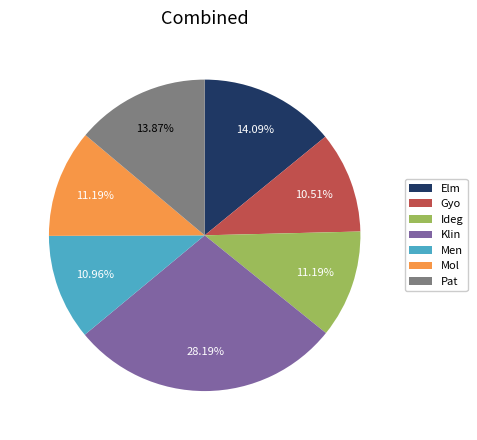

To the nearest percent, what is the average slice percentage?

14%